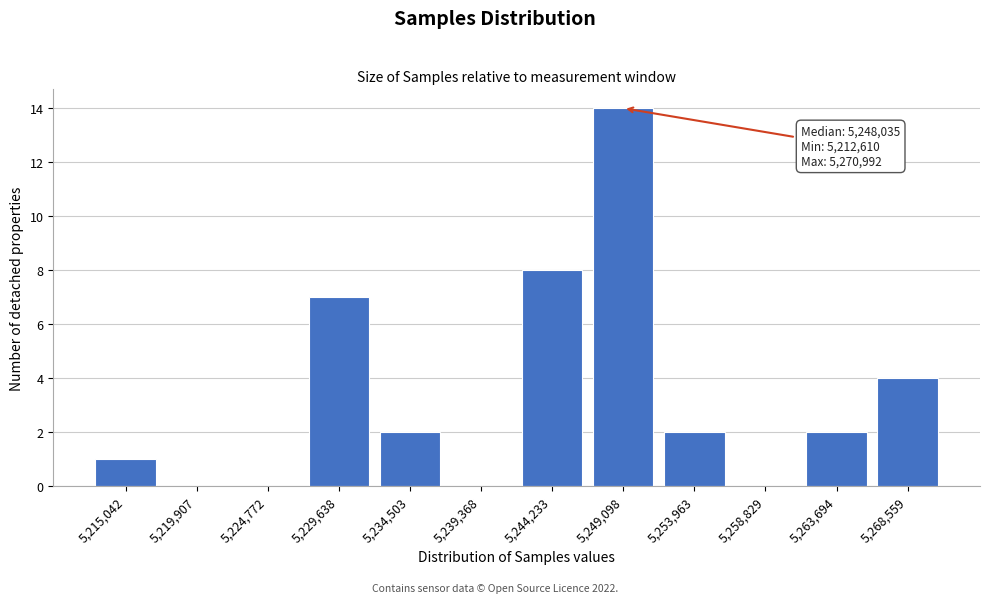

Which range on the x-axis has the tallest bar?

5246500 to 5251500